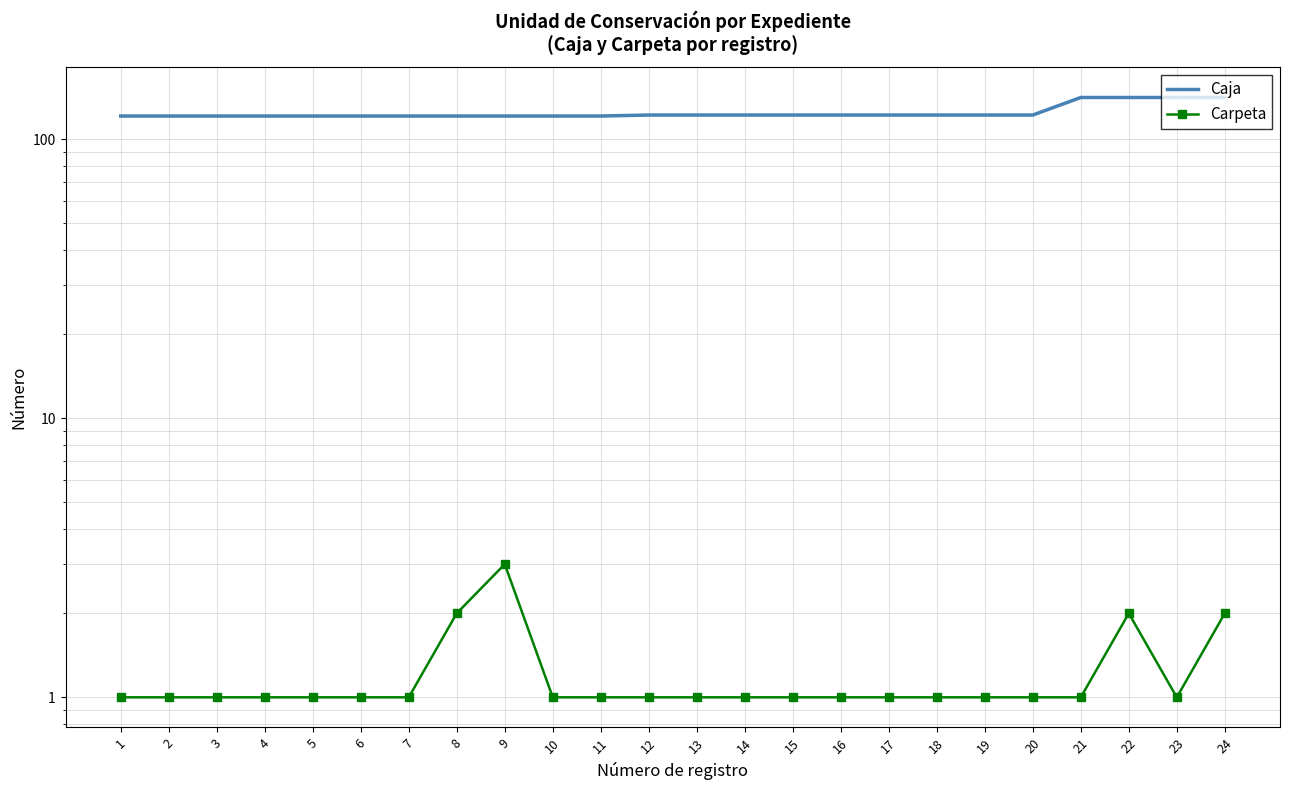

Is this an area chart (filled region under the line)?

No